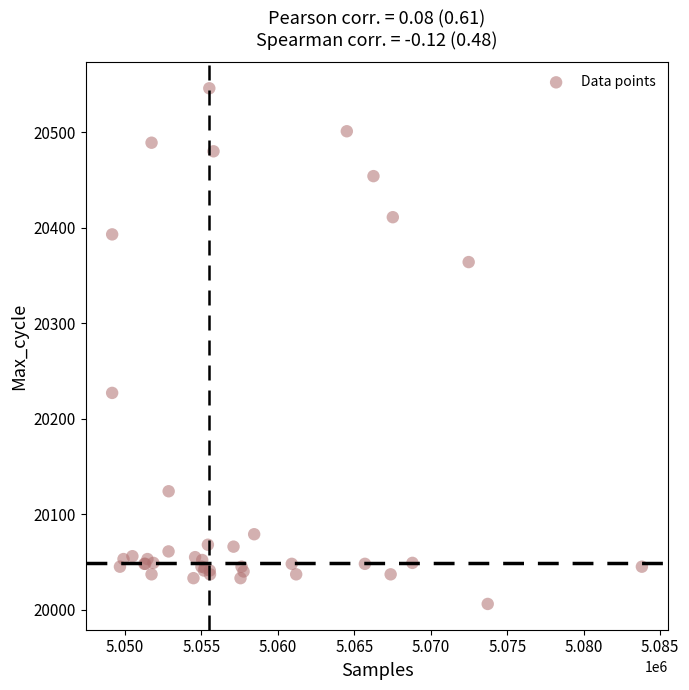

What Y value in the scatter plot is closest to 20276?

20227